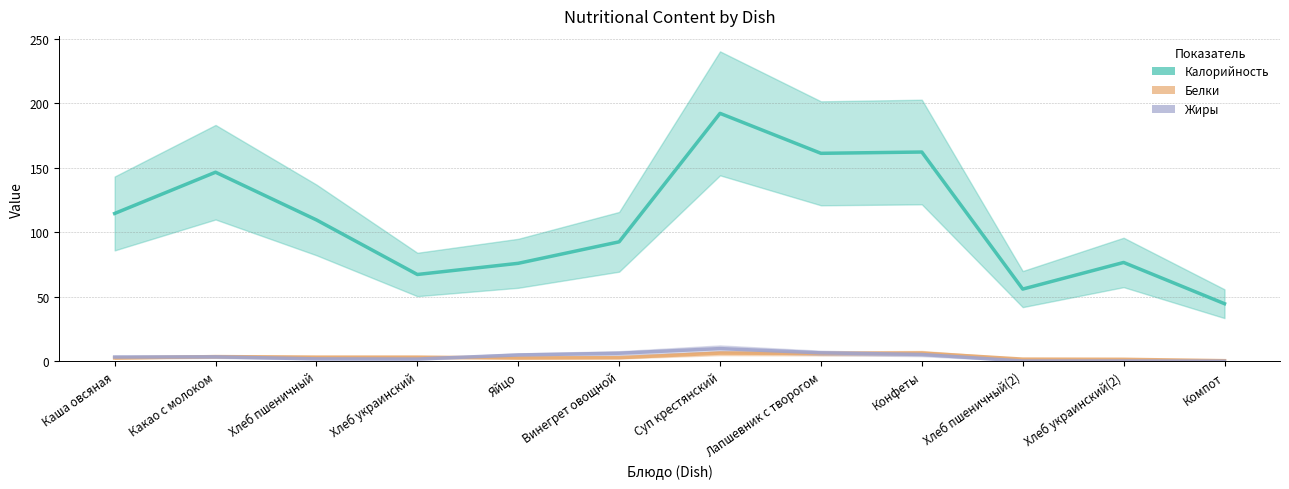

How many values in the Жиры series exceed 3?

7